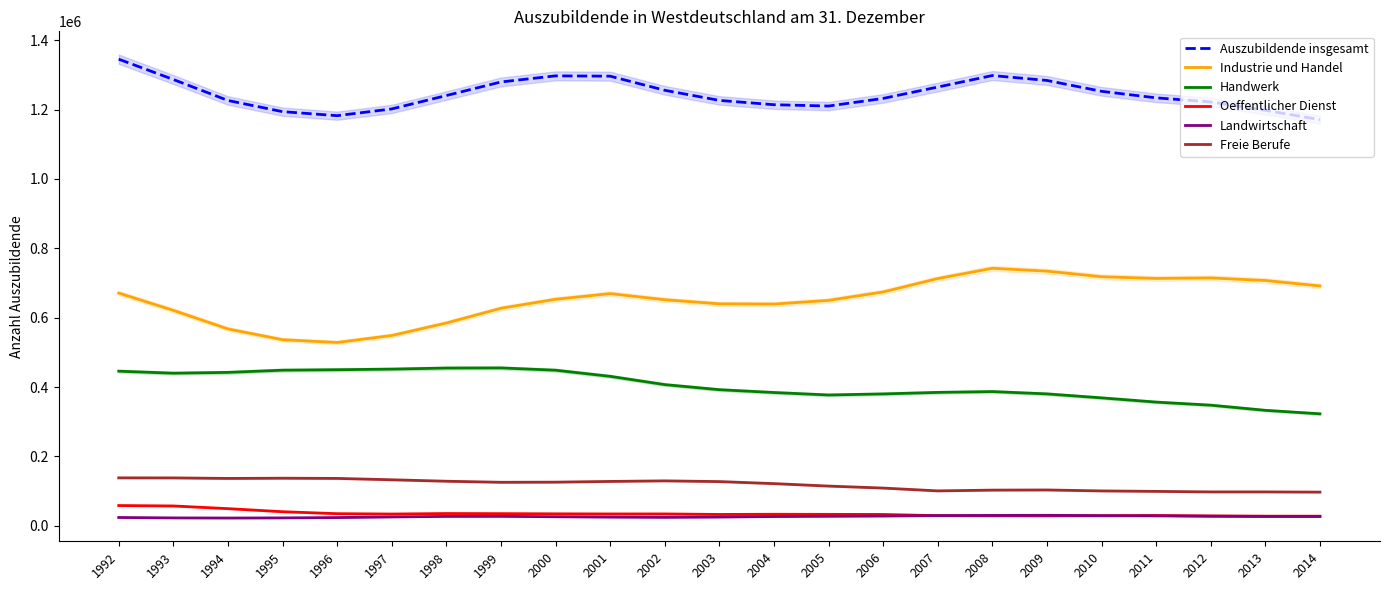

What is the maximum value shown in the chart?

1345305